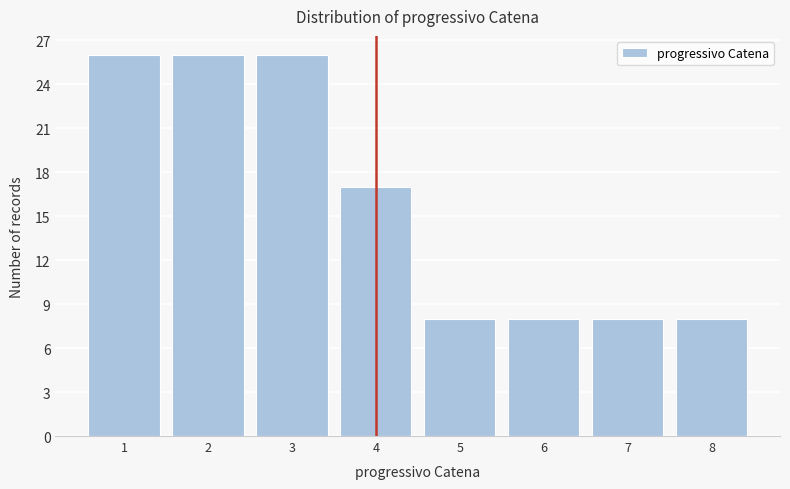

Reading right to left, transcribe all the data shown in this chart.

8=8	7=8	6=8	5=8	4=17	3=26	2=26	1=26